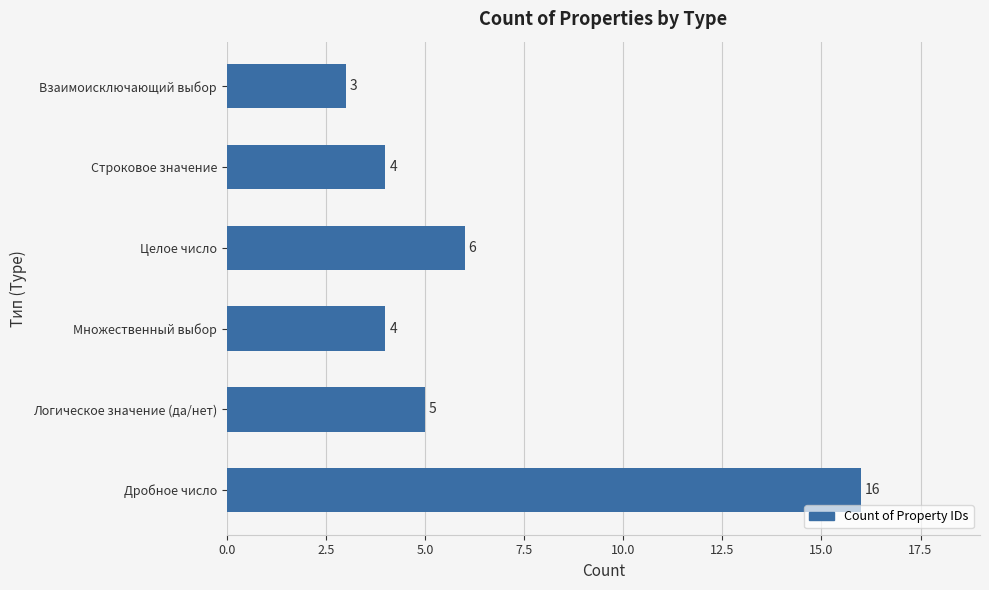

Reading top to bottom, list all the values displayed in this chart.

3	4	6	4	5	16